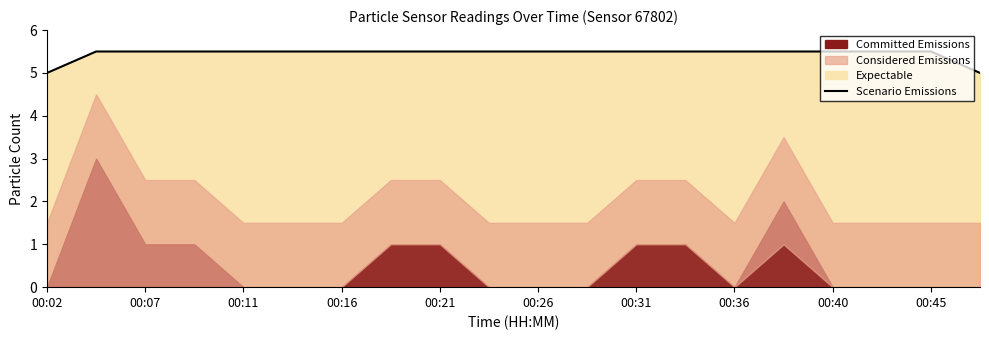

The chart shows a value of 7.9 at 00:26. True or false?

False